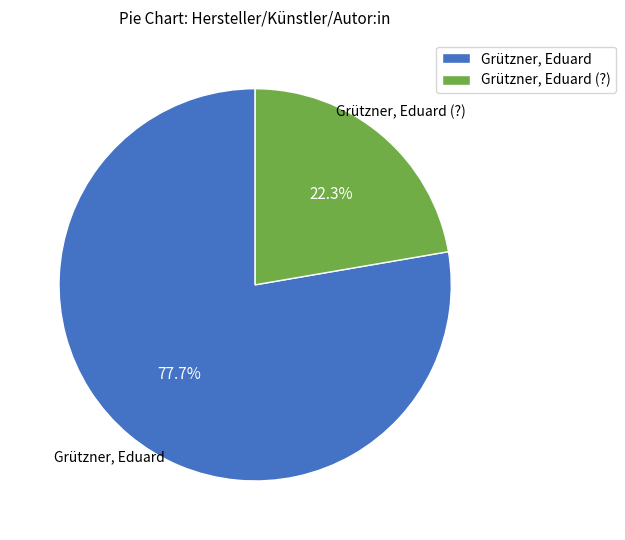

Which slice is the largest?

Grützner, Eduard